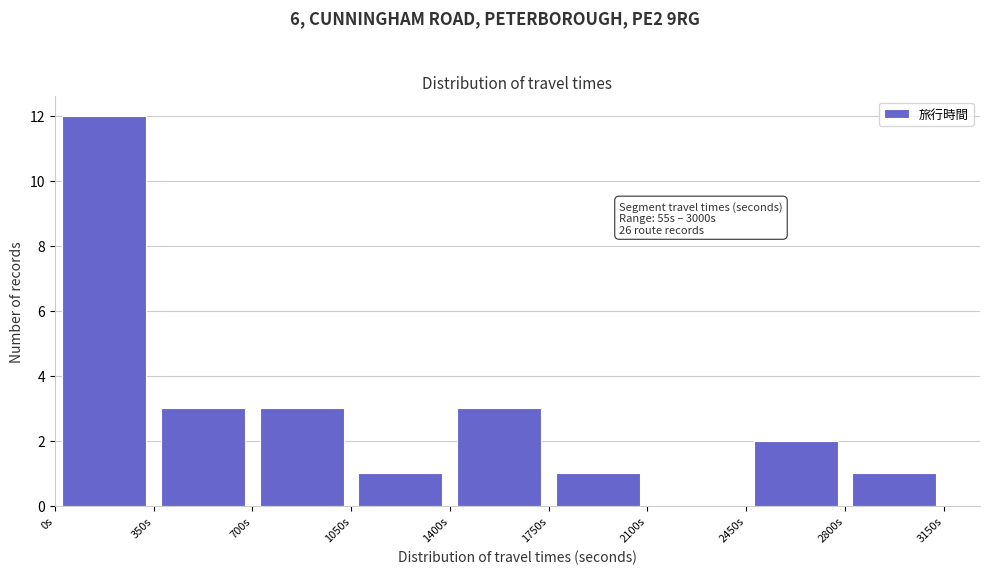

Over which range of the x-axis is the bar tallest?

0 to 350